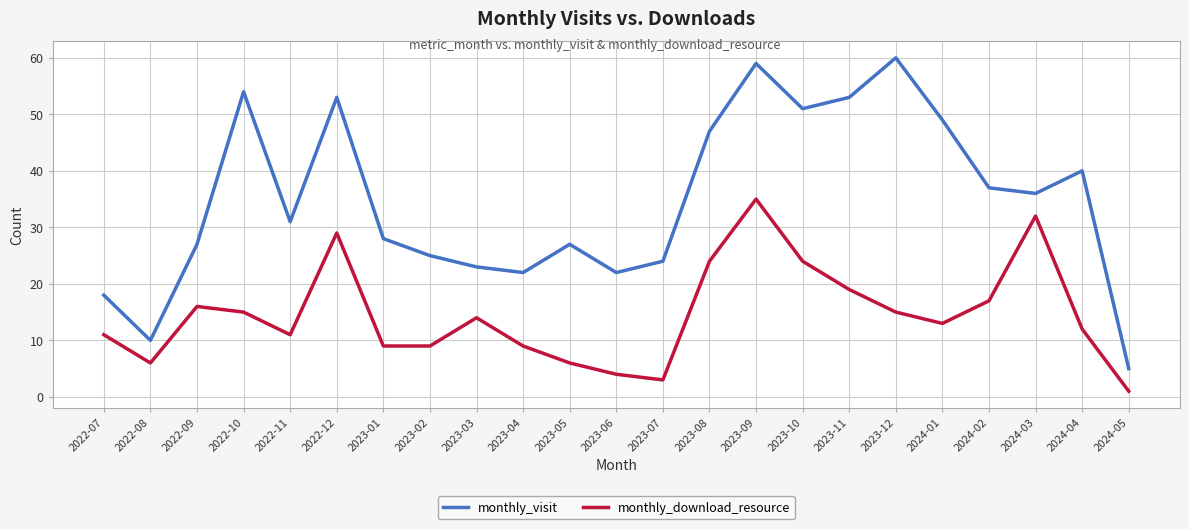

Does the chart have visible grid lines?

Yes